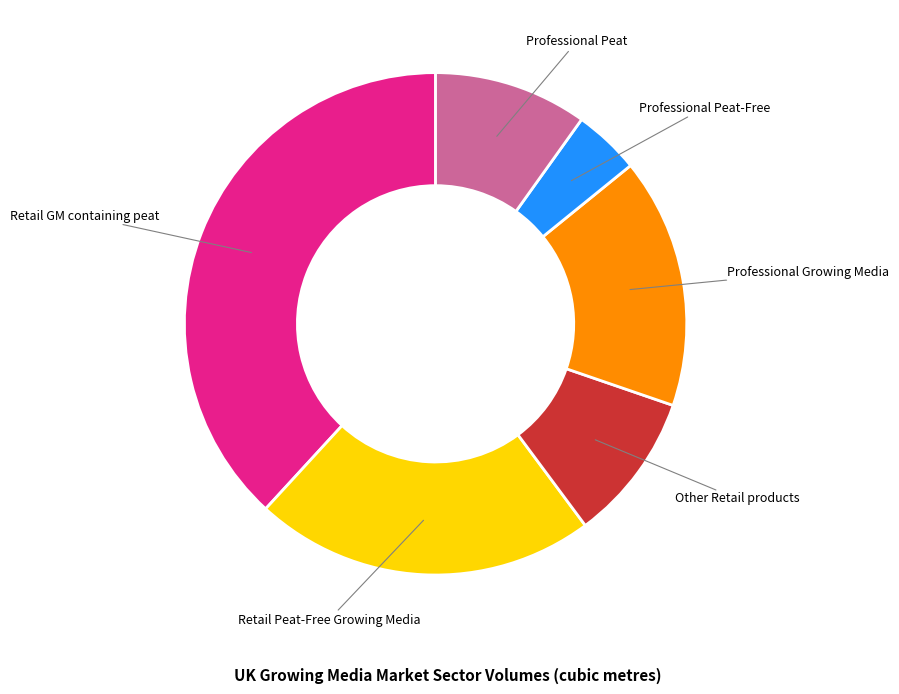

Is there a majority slice in this chart?

No